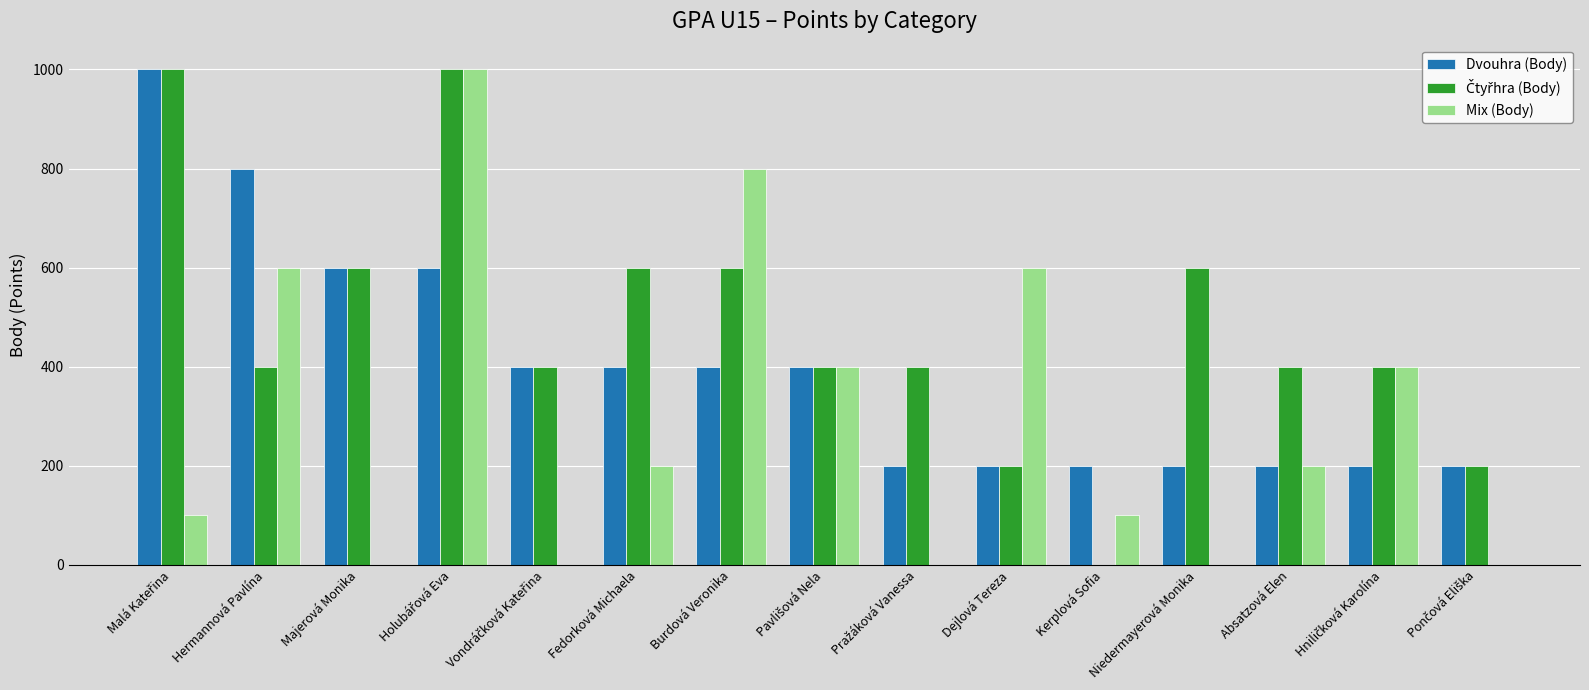

What is the total value across all series at Absatzová Elen?

800